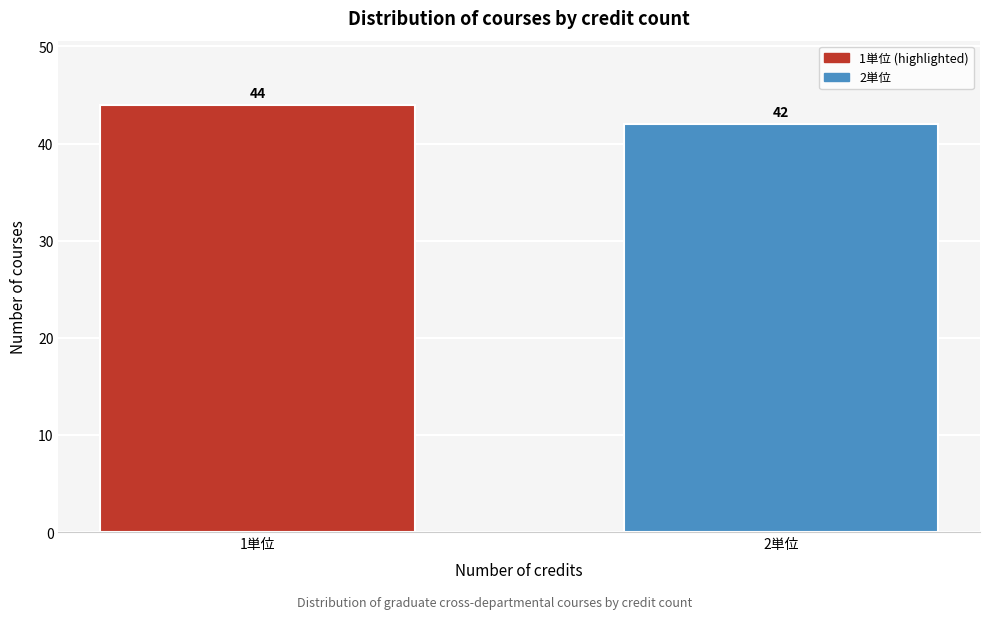

Reading right to left, extract all data points from this chart.

42	44